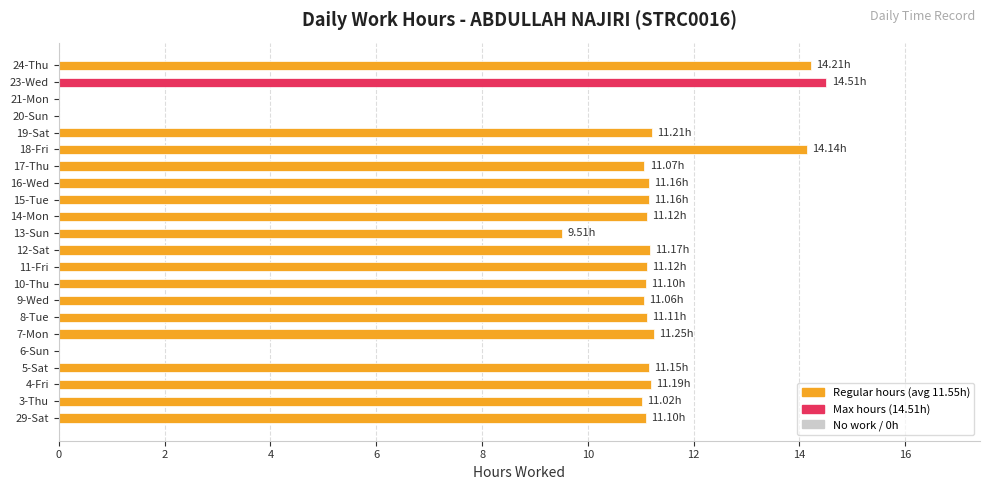

What is the sum of all values?

219.4